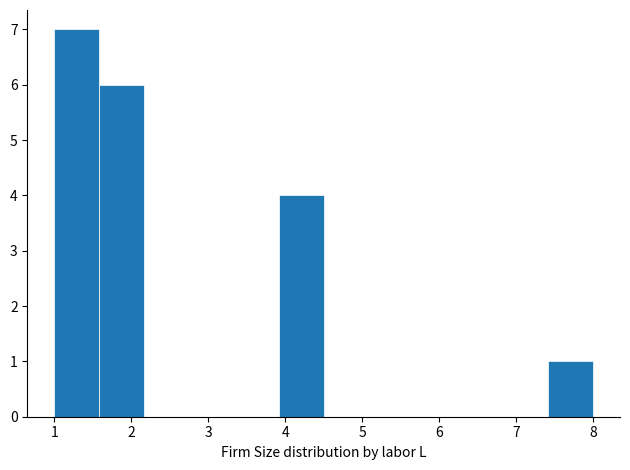

Reading left to right, list every bar in this chart as the range it spans on the x-axis followed by its height. Neither the bar edges nor the heights are printed on the chart, so give them approximately, as read against the axes.

1.0 to 1.6: 7
1.6 to 2.2: 6
2.2 to 2.8: 0
2.8 to 3.3: 0
3.3 to 3.9: 0
3.9 to 4.5: 4
4.5 to 5.1: 0
5.1 to 5.7: 0
5.7 to 6.3: 0
6.3 to 6.8: 0
6.8 to 7.4: 0
7.4 to 8.0: 1